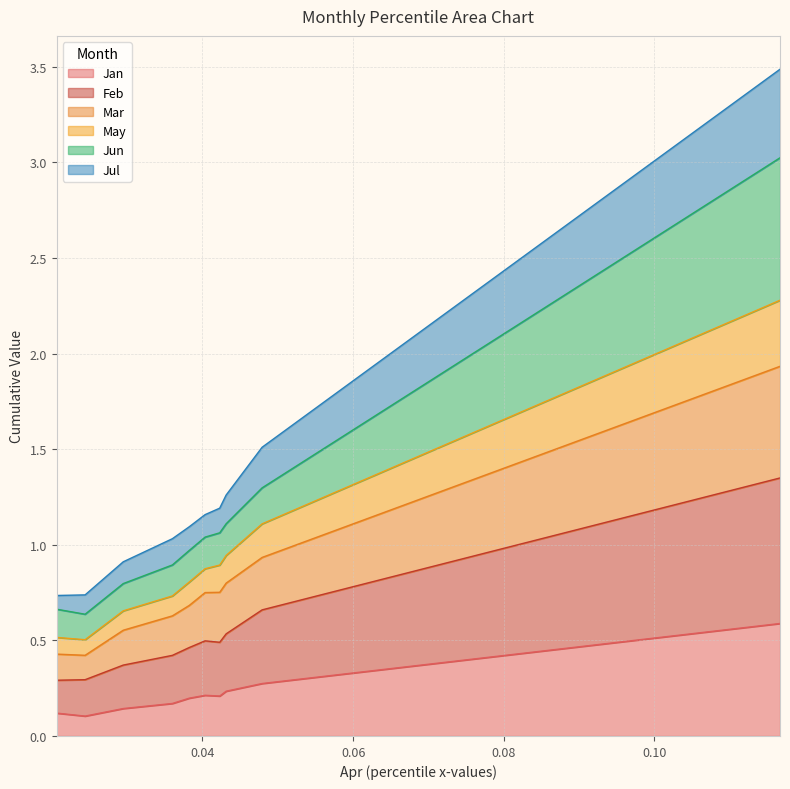

What is the sum of all Mar values?

7.9